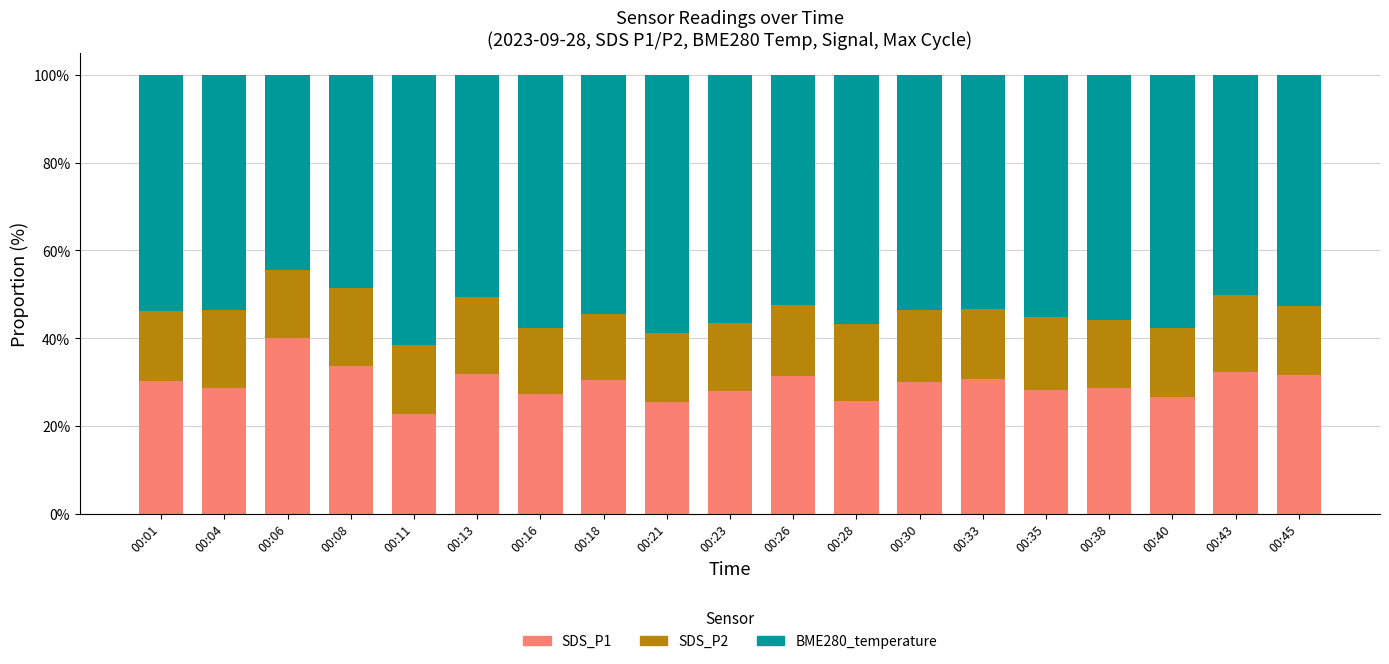

What is the sum of all SDS_P1 values?

563.4